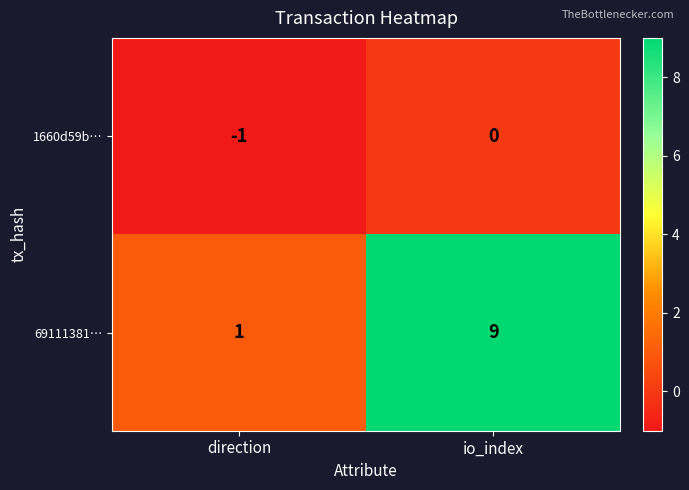

What is the sum of the 69111381… values at io_index and direction?

10